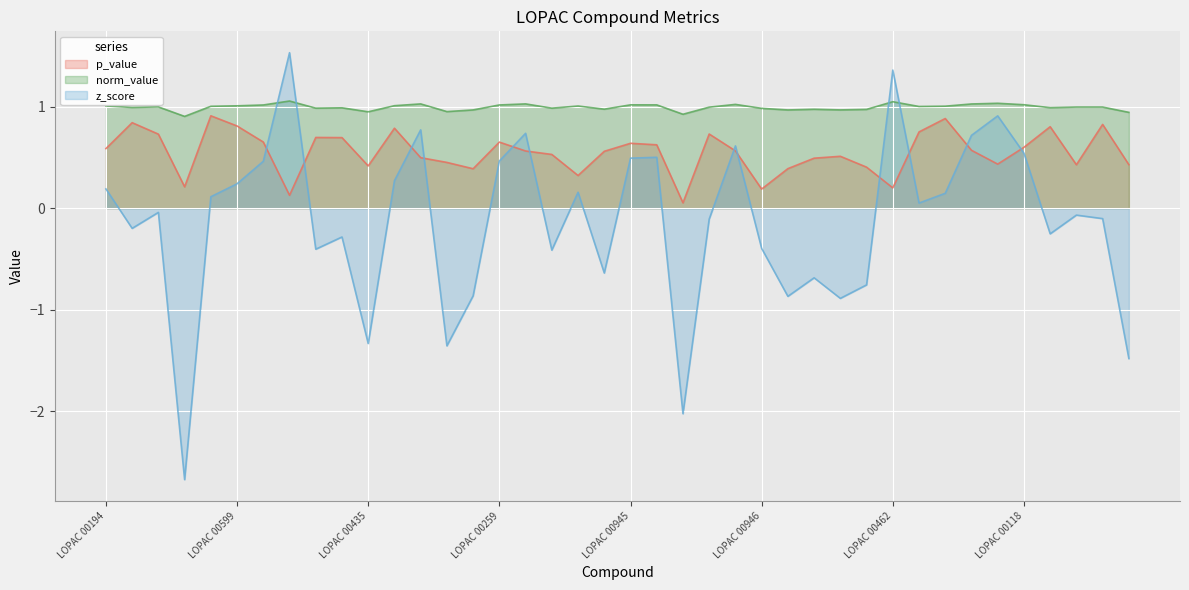

What is the difference between the z_score values at LOPAC 00259 and LOPAC 00950?

0.1